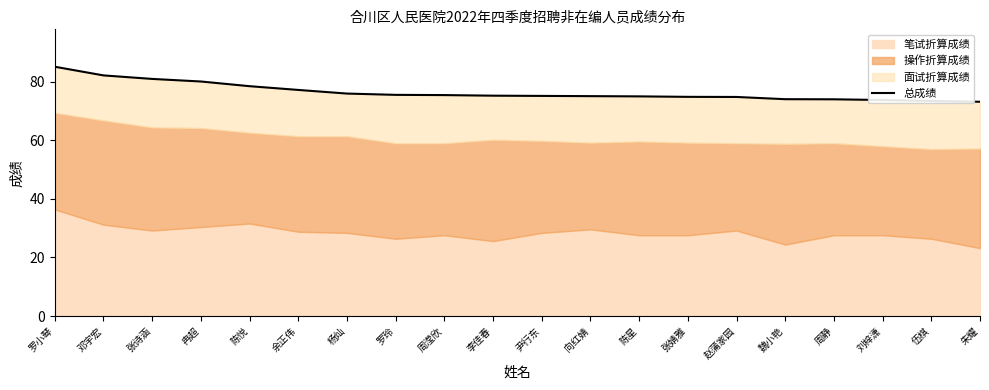

At which category does the chart reach its minimum across all series?

朱耀